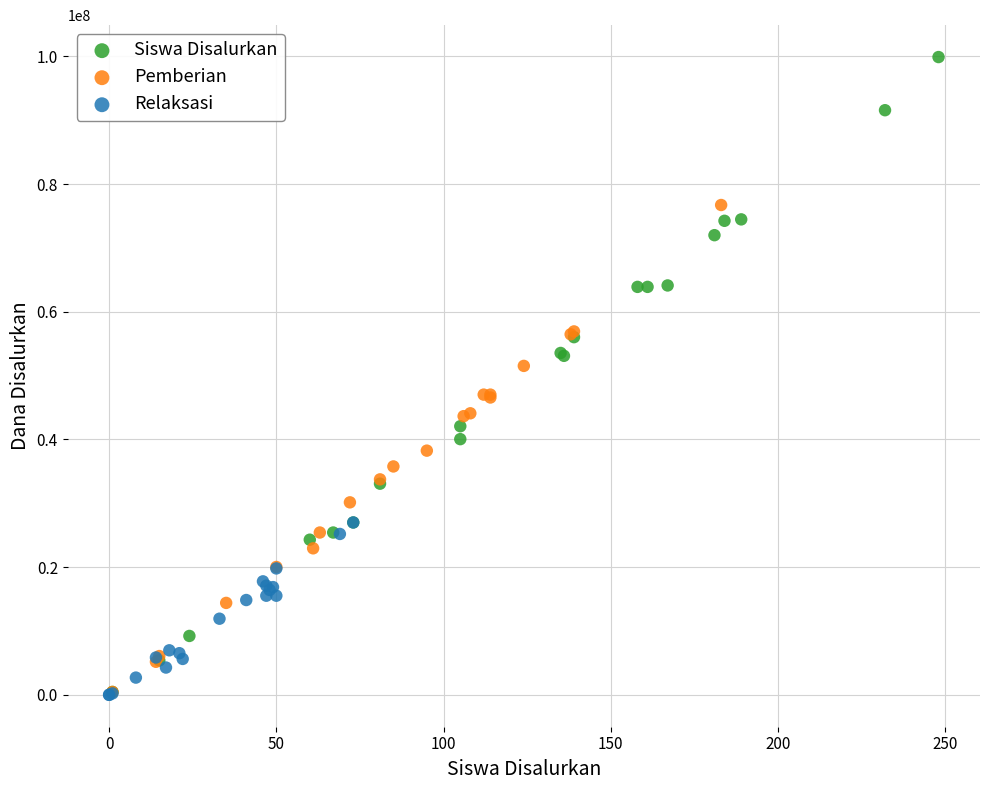

What are all the series names shown in the legend?

Siswa Disalurkan, Pemberian, Relaksasi